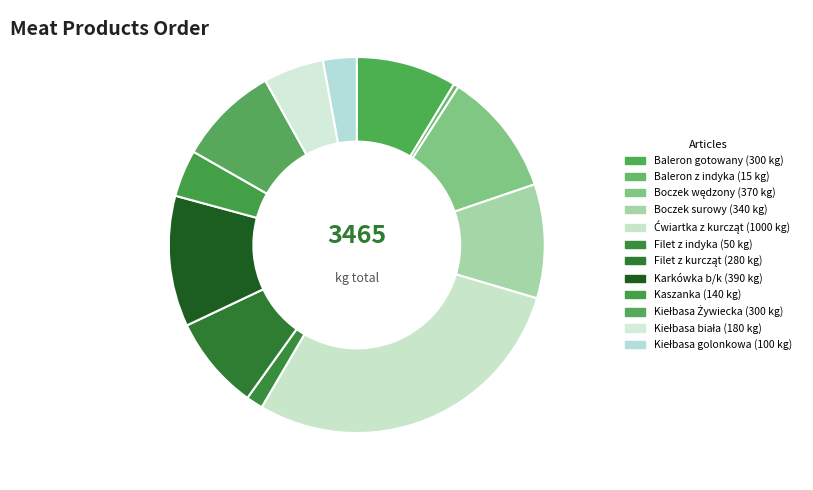

How many slices are in this pie chart?

12